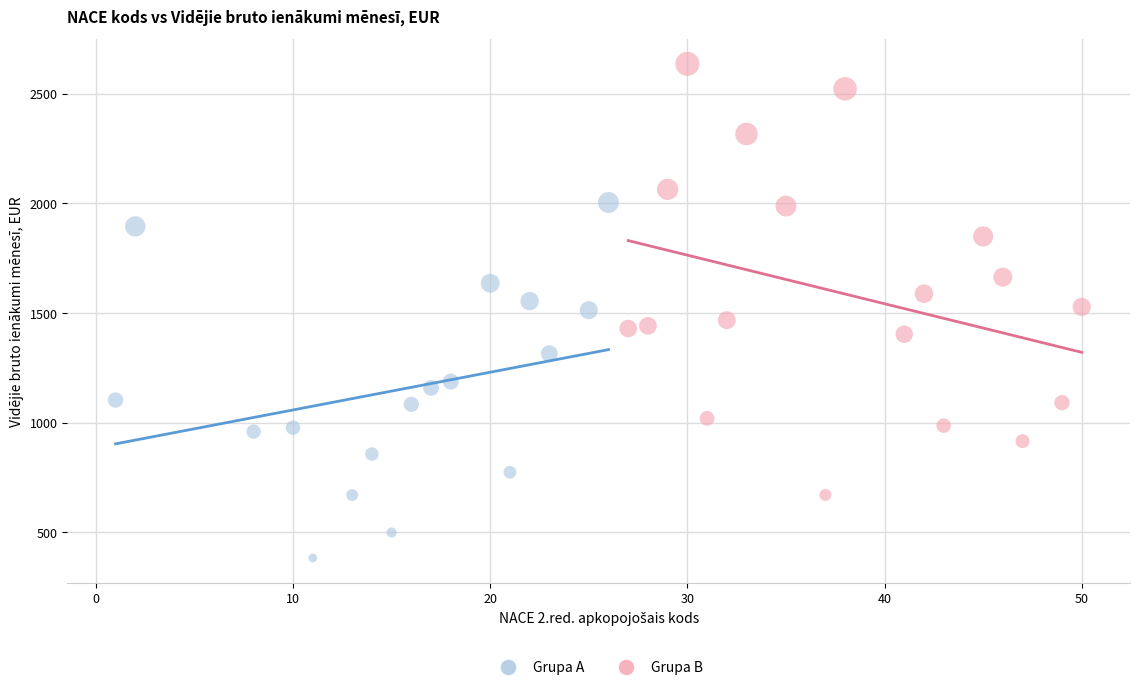

Which series reaches the minimum Y coordinate?

Grupa A